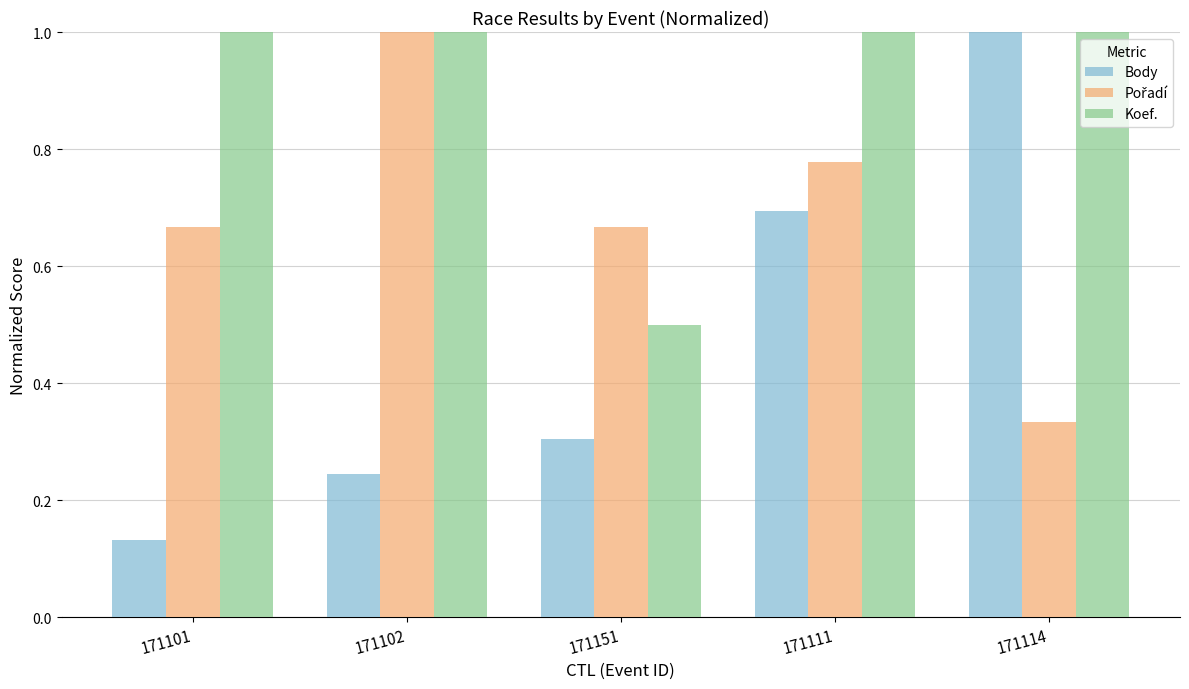

At which category is the sum across all series the highest?

171111